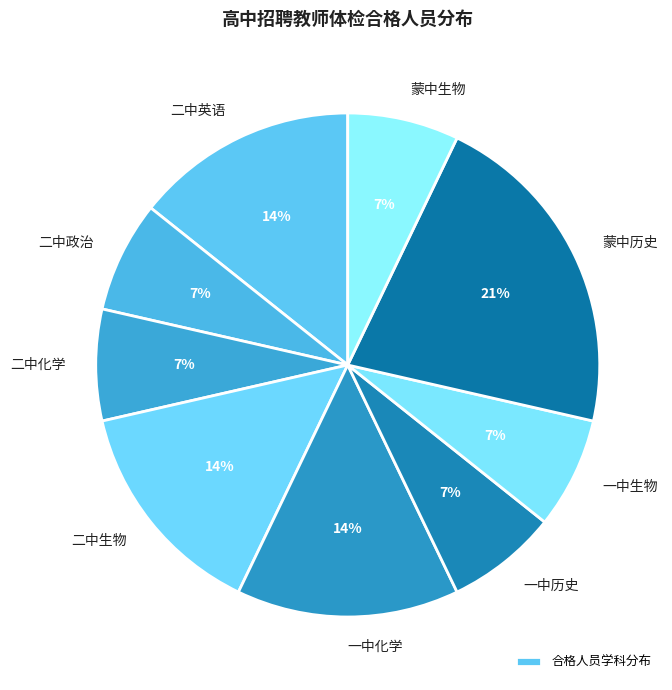

Is there any slice that represents more than half of the pie?

No